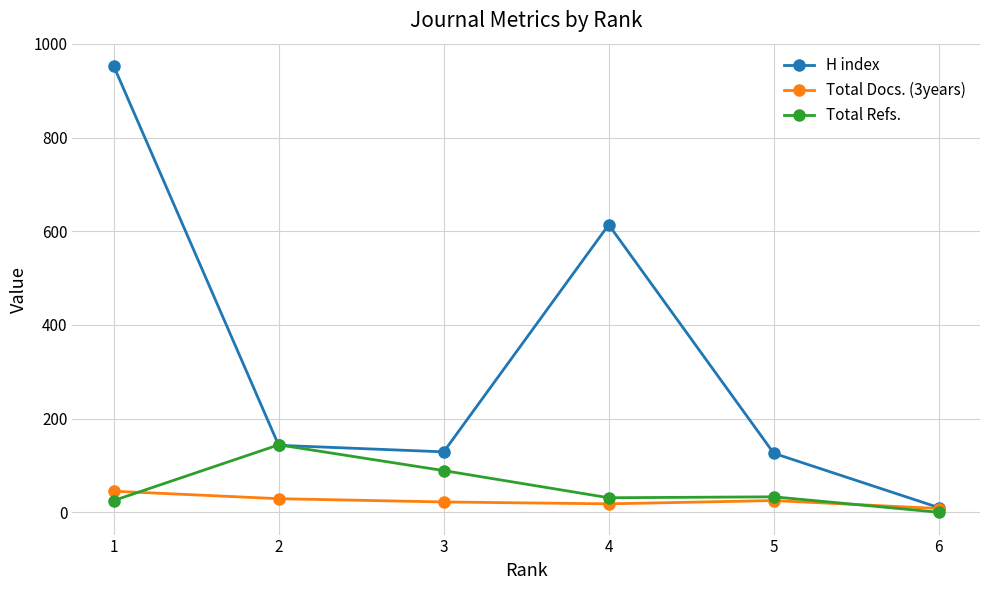

Which series has the widest spread of values?

H index